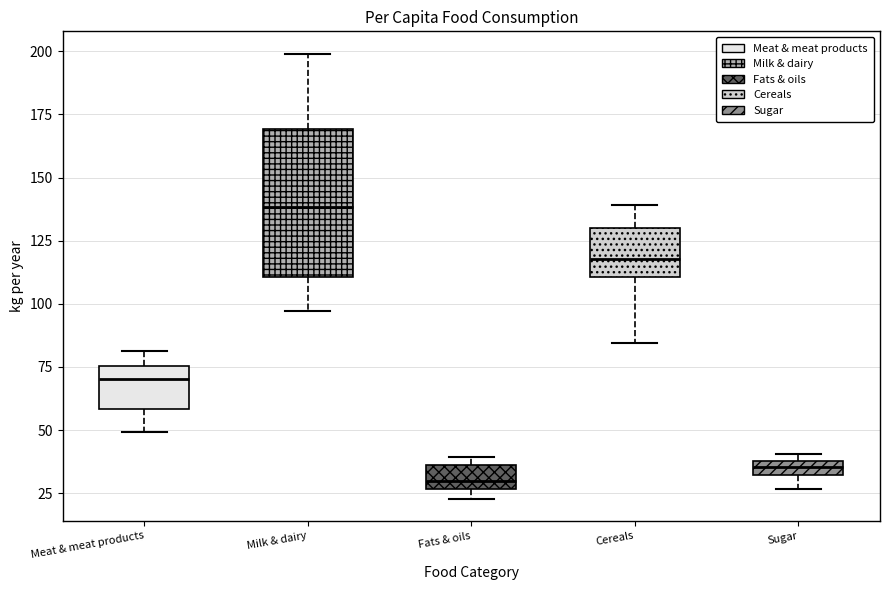

Which box is the tallest, from its lower edge to its upper edge?

Milk & dairy